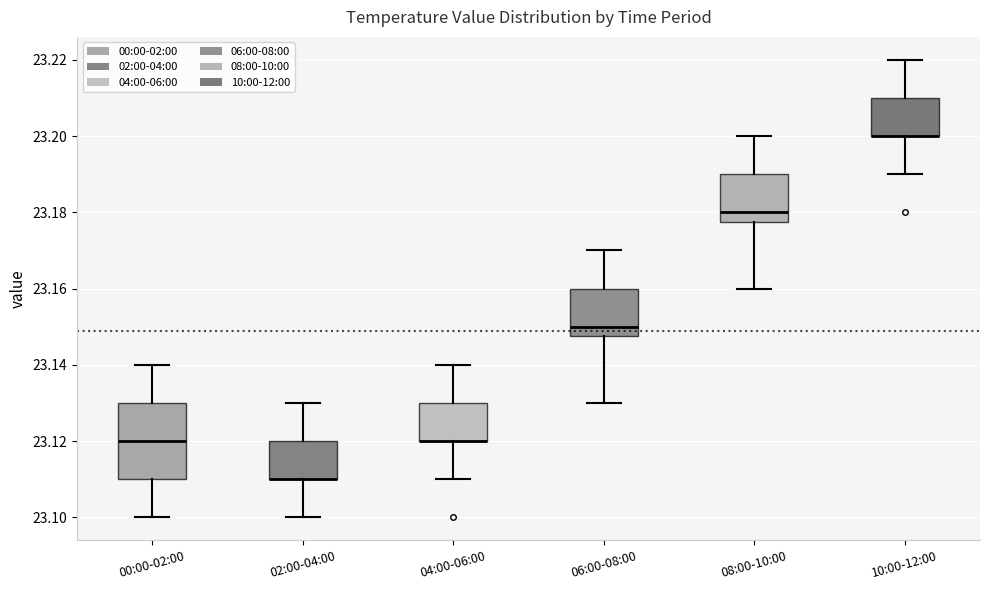

Reading left to right, read every box against the y-axis: the position of its median line, the range the box covers, and the ends of its whiskers. The values are not printed on the chart, so give them approximately, as read against the axis.

00:00-02:00: median 23.120, box 23.110 to 23.130, whiskers 23.100 to 23.140
02:00-04:00: median 23.110 (drawn on the box's lower edge), box 23.110 to 23.120, whiskers 23.100 to 23.130
04:00-06:00: median 23.120 (drawn on the box's lower edge), box 23.120 to 23.130, whiskers 23.110 to 23.140
06:00-08:00: median 23.150, box 23.148 to 23.160, whiskers 23.130 to 23.170
08:00-10:00: median 23.180, box 23.178 to 23.190, whiskers 23.160 to 23.200
10:00-12:00: median 23.200 (drawn on the box's lower edge), box 23.200 to 23.210, whiskers 23.190 to 23.220